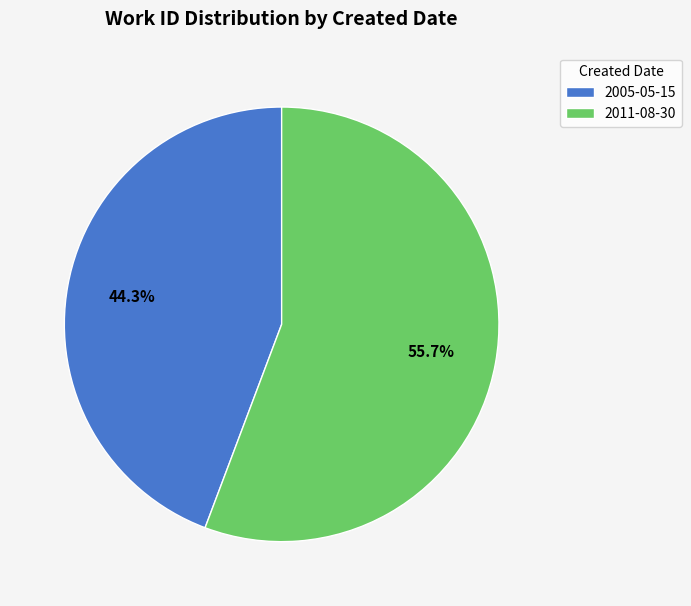

Which slice is the smallest?

2005-05-15